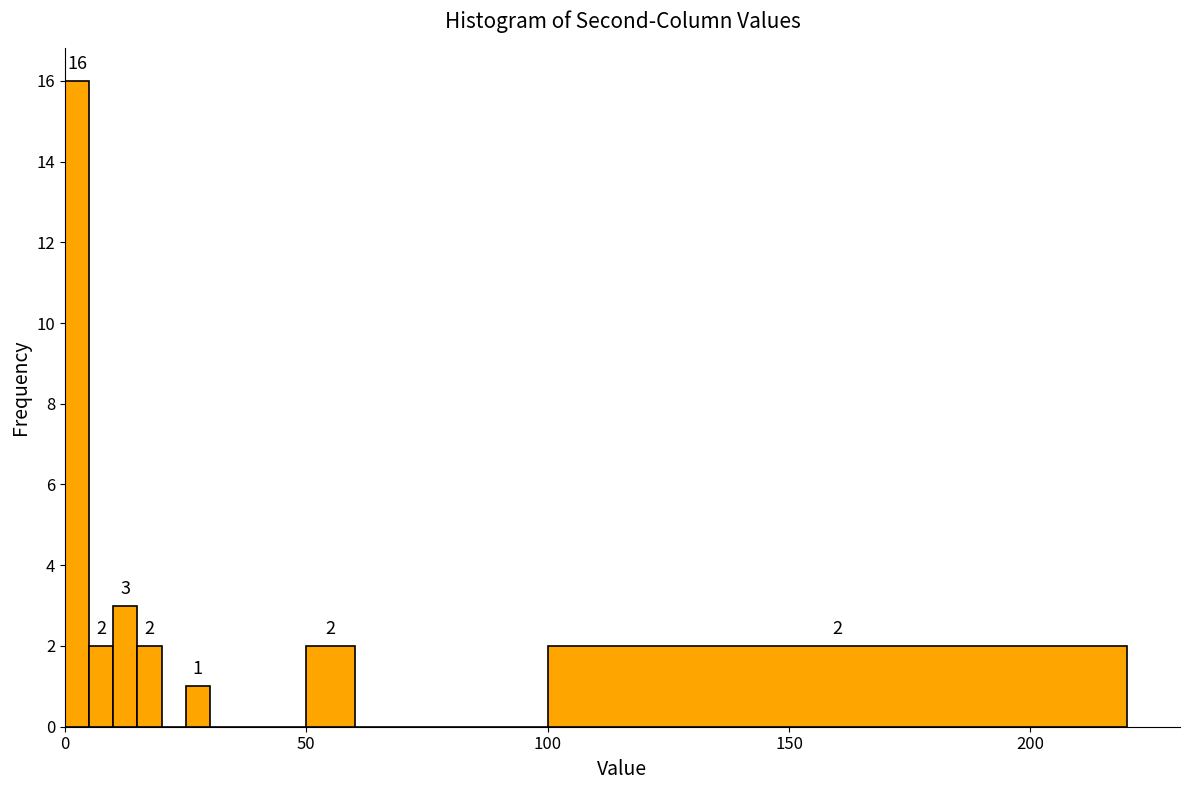

Around what value on the x-axis is the tallest bar? Give the approximate position of its centre, as read against the axis.

5